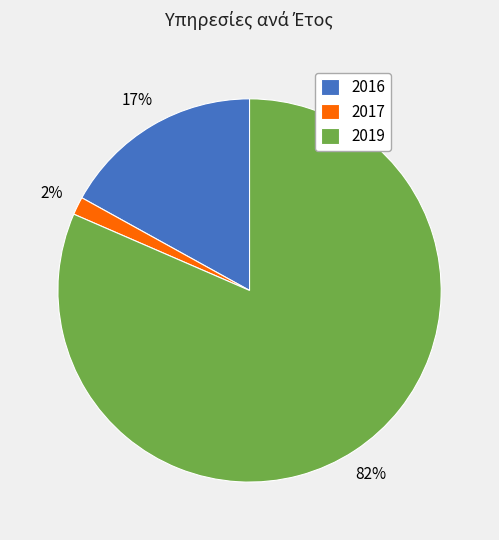

True or false: 2016 accounts for 17% of the total.

True